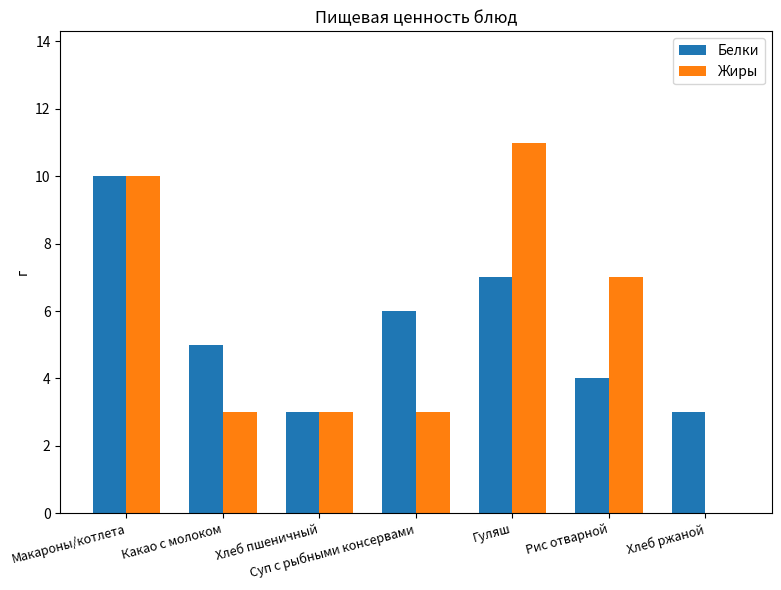

At which category does the chart reach its peak across all series?

Гуляш